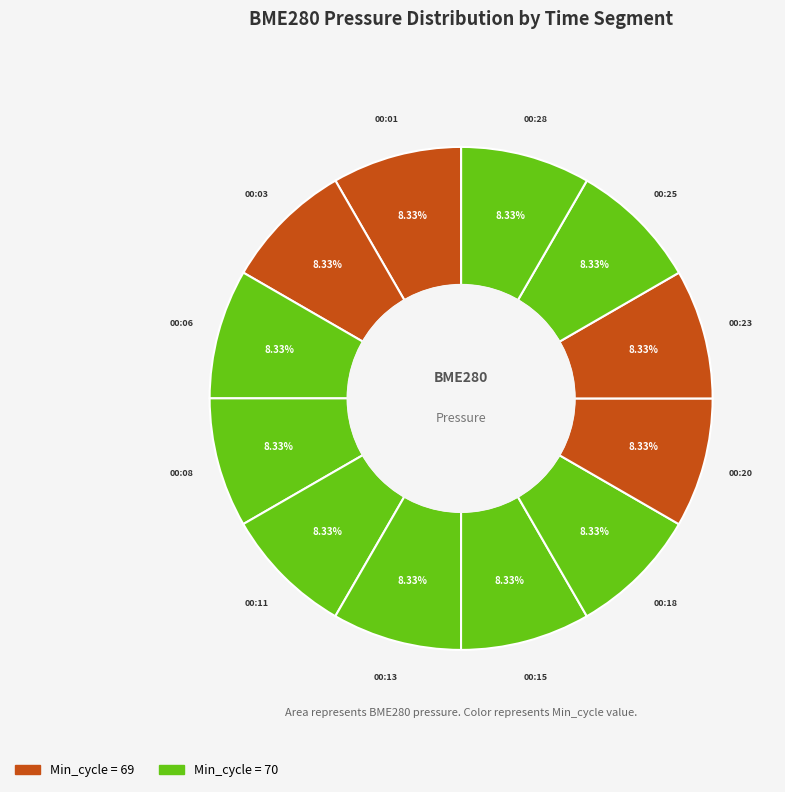

Count the number of slices in the pie.

12